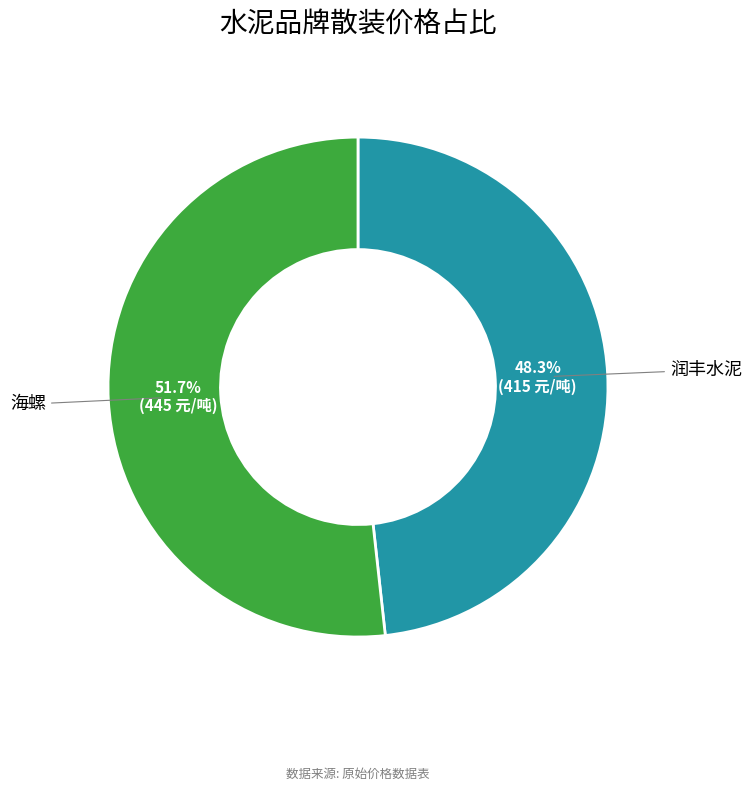

How many segments does this pie chart have?

2